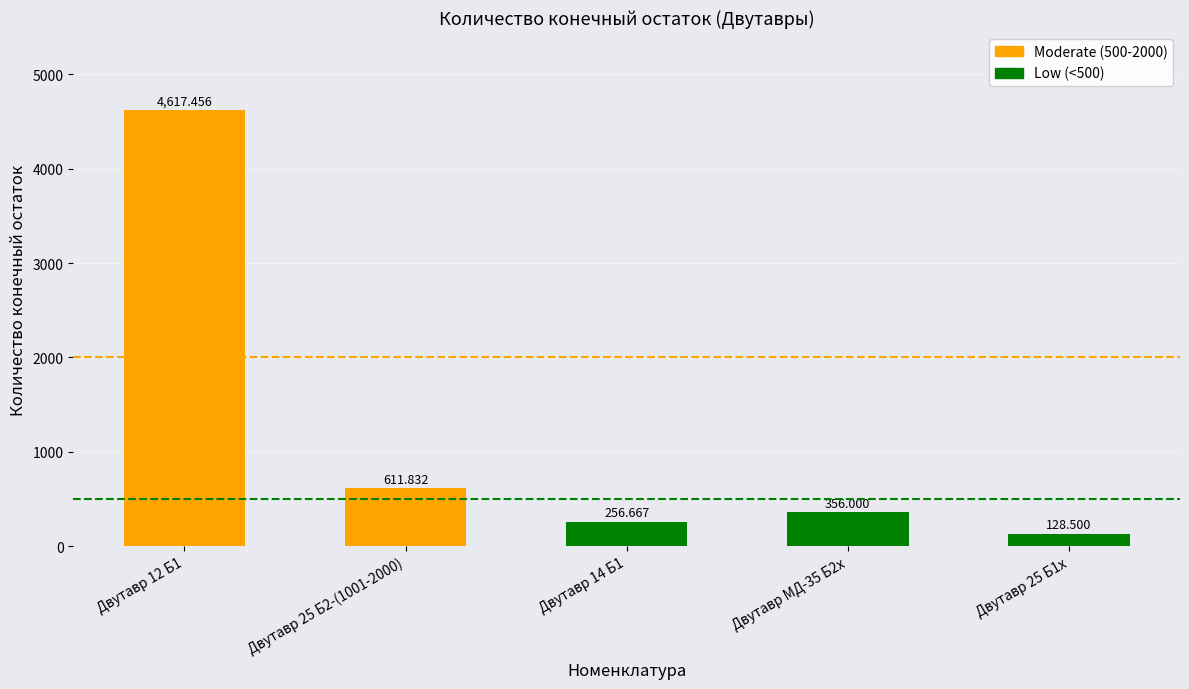

At which label does the data first exceed 356?

Двутавр 12 Б1